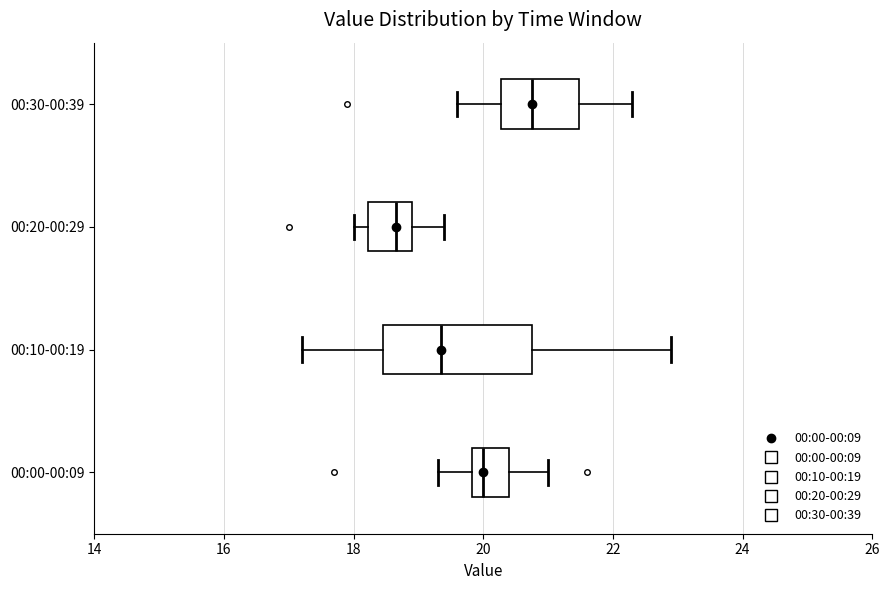

Where is the right edge of the box for 00:20-00:29 on the x-axis? The values are not printed on the chart, so give them approximately, as read against the axis.

19.0